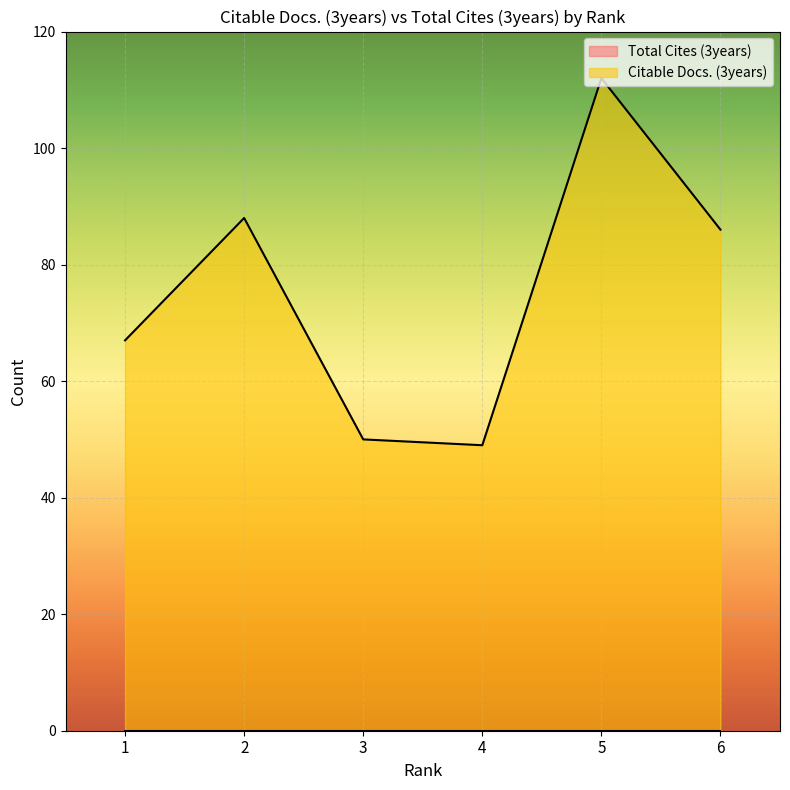

What is the difference between the values at 1 and 4?

18